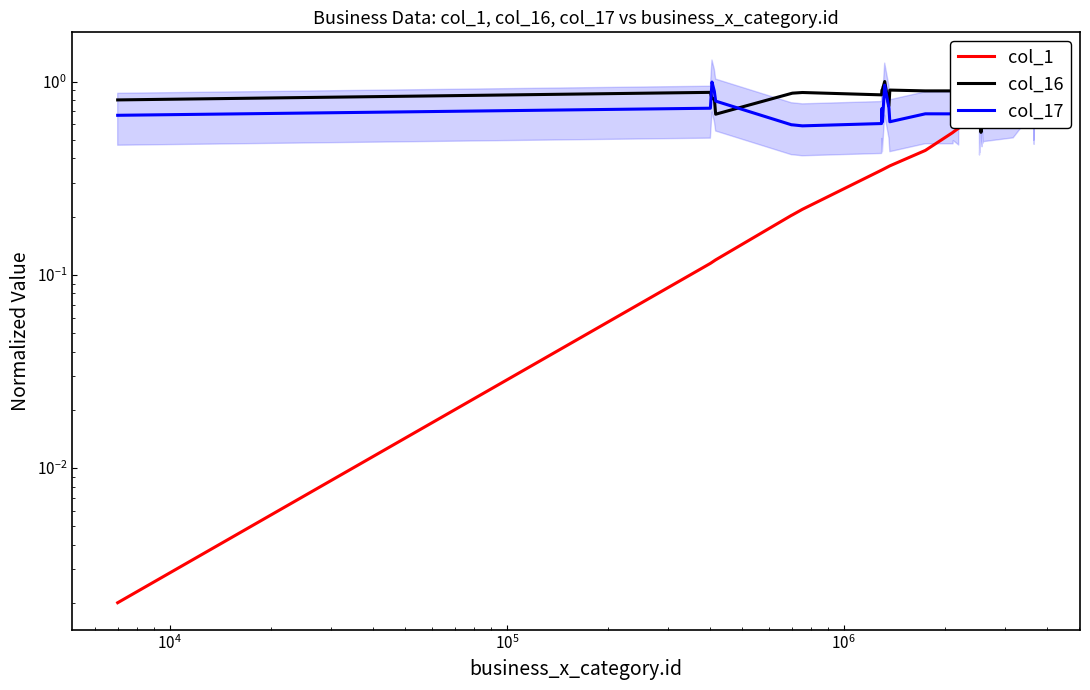

What are all the series names shown in the legend?

col_1, col_16, col_17